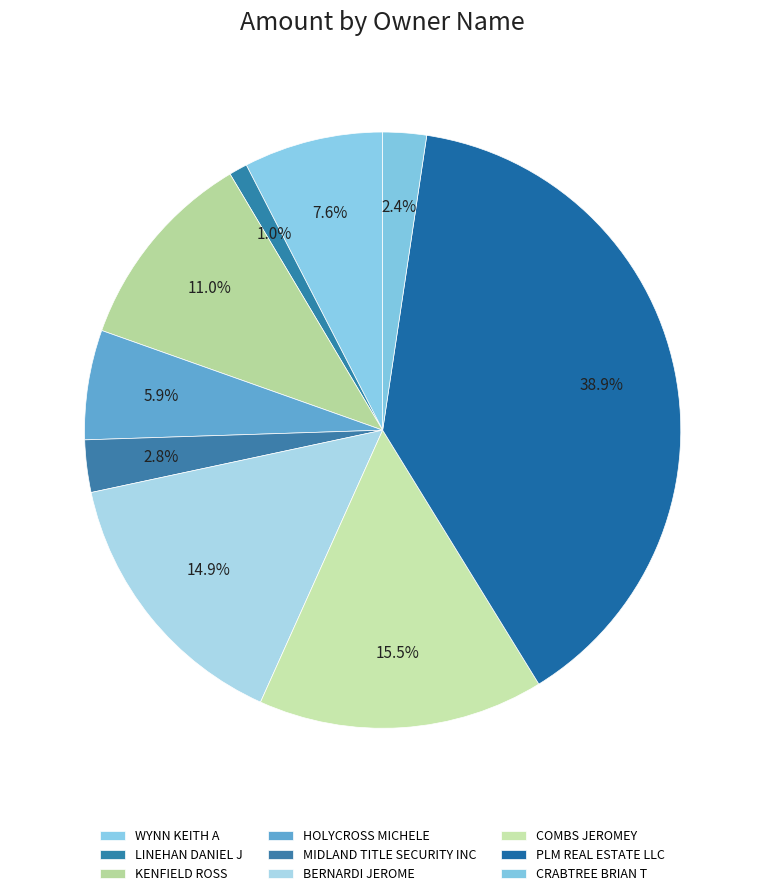

How many segments does this pie chart have?

9